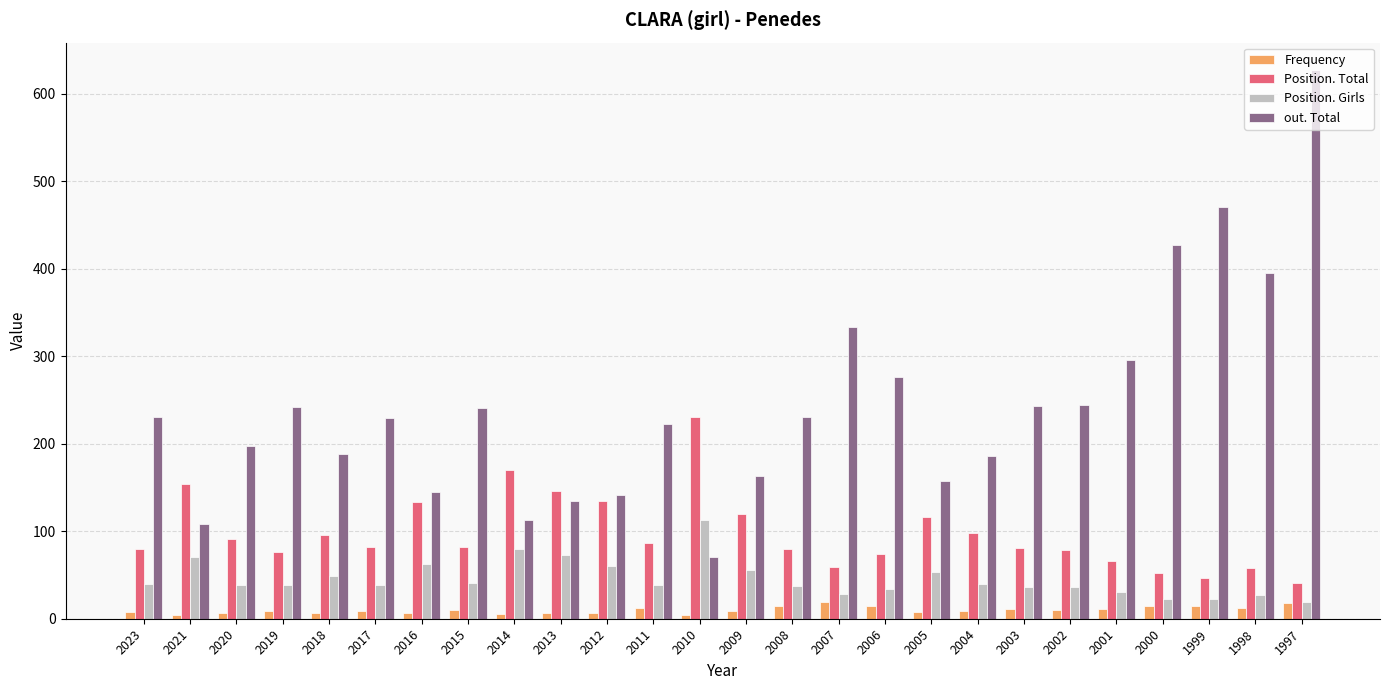

Is the value of Frequency at 2016 greater than the value of Position. Total at 2023?

No